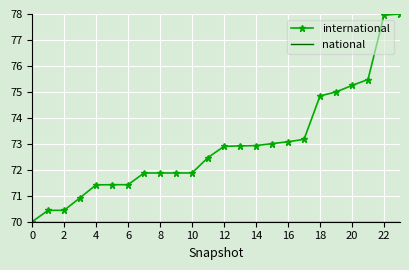

What is the minimum value shown in the chart?

70.0